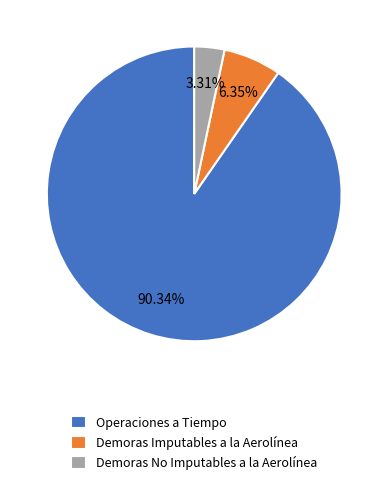

Which has a higher value, Demoras No Imputables a la Aerolínea or Demoras Imputables a la Aerolínea?

Demoras Imputables a la Aerolínea